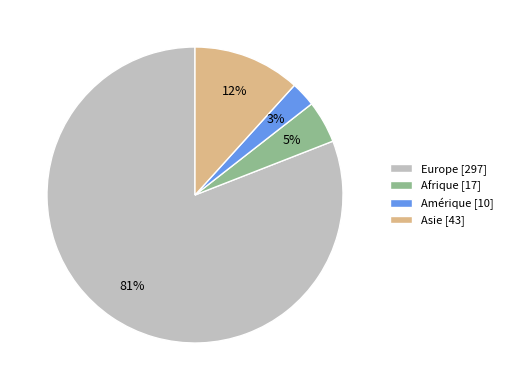

True or false: Amérique [10] accounts for 3% of the total.

True